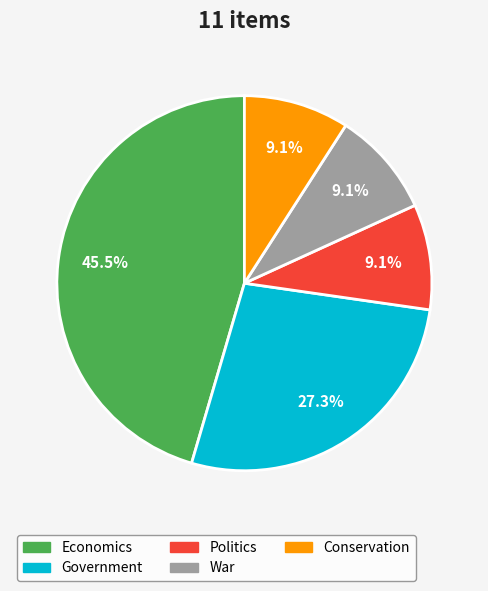

Does any single category account for the majority?

No